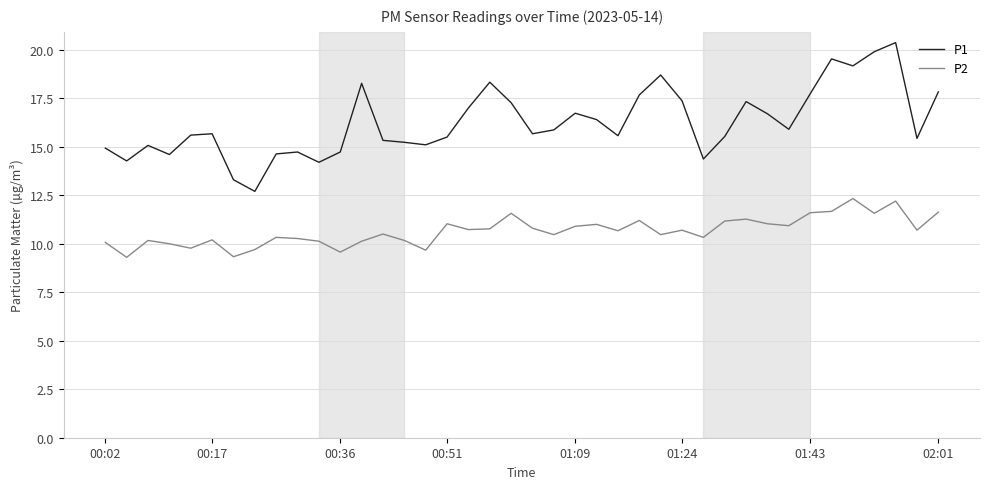

What is the greatest value displayed?

20.4